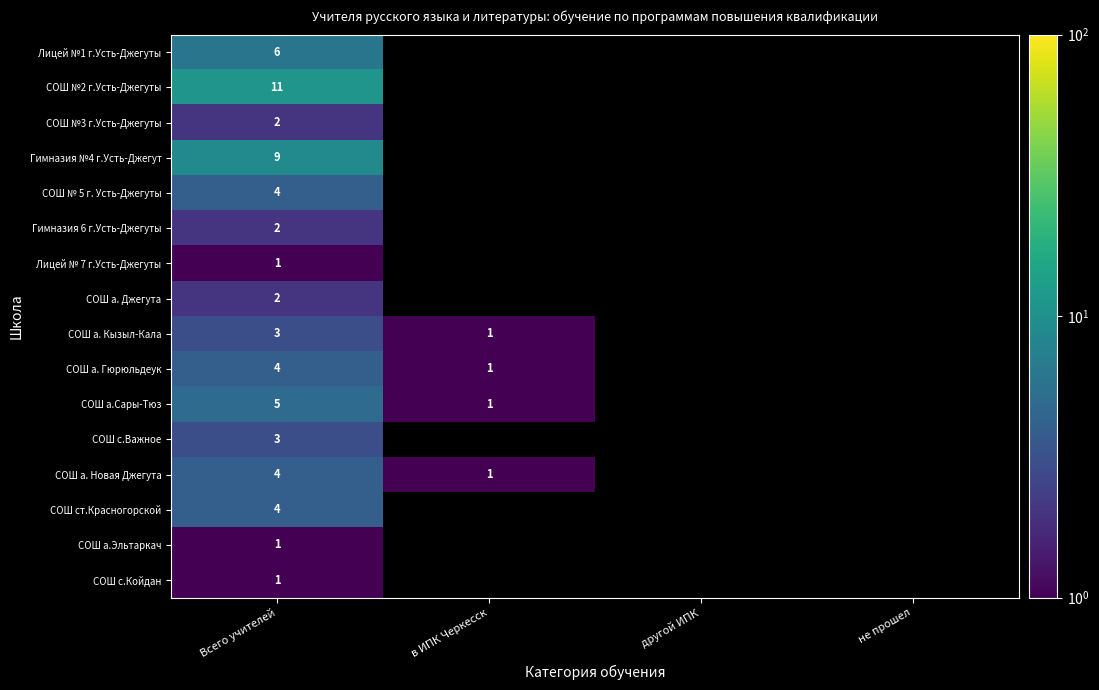

At which category does the chart reach its peak across all series?

Всего учителей